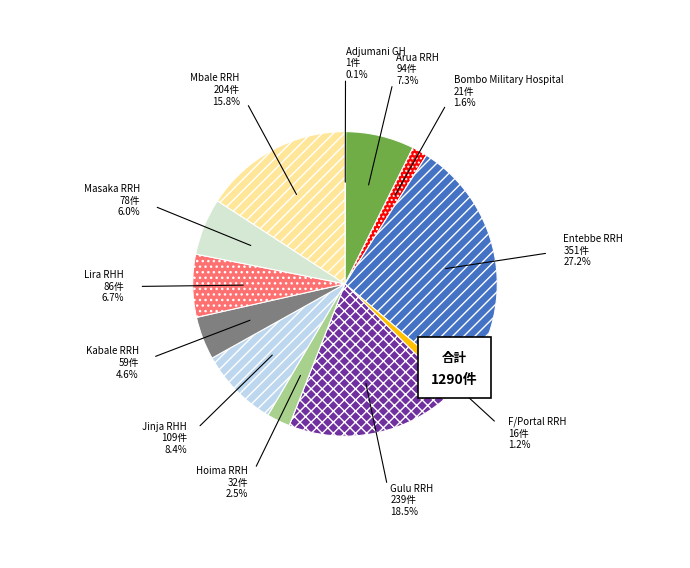

Is there a majority slice in this chart?

No